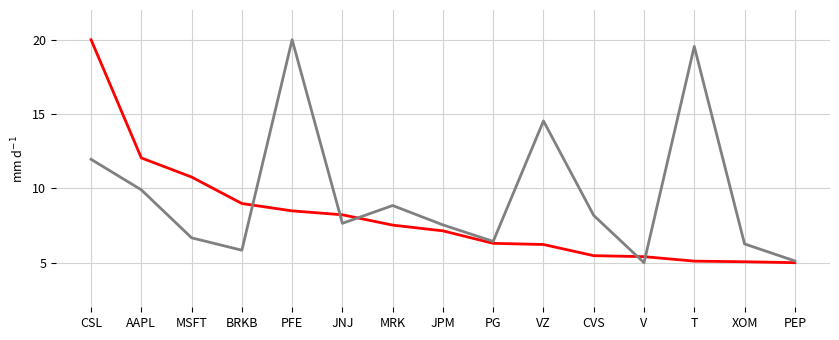

What position from the left is CSL?

1